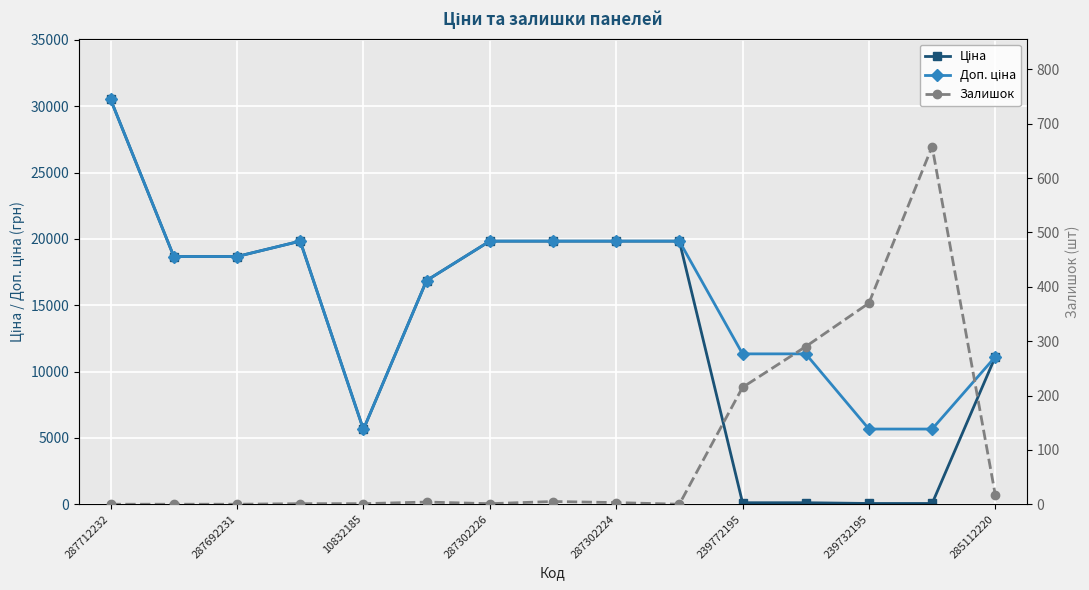

What is the difference between the Залишок values at 287712232 and 287302224?

3.0